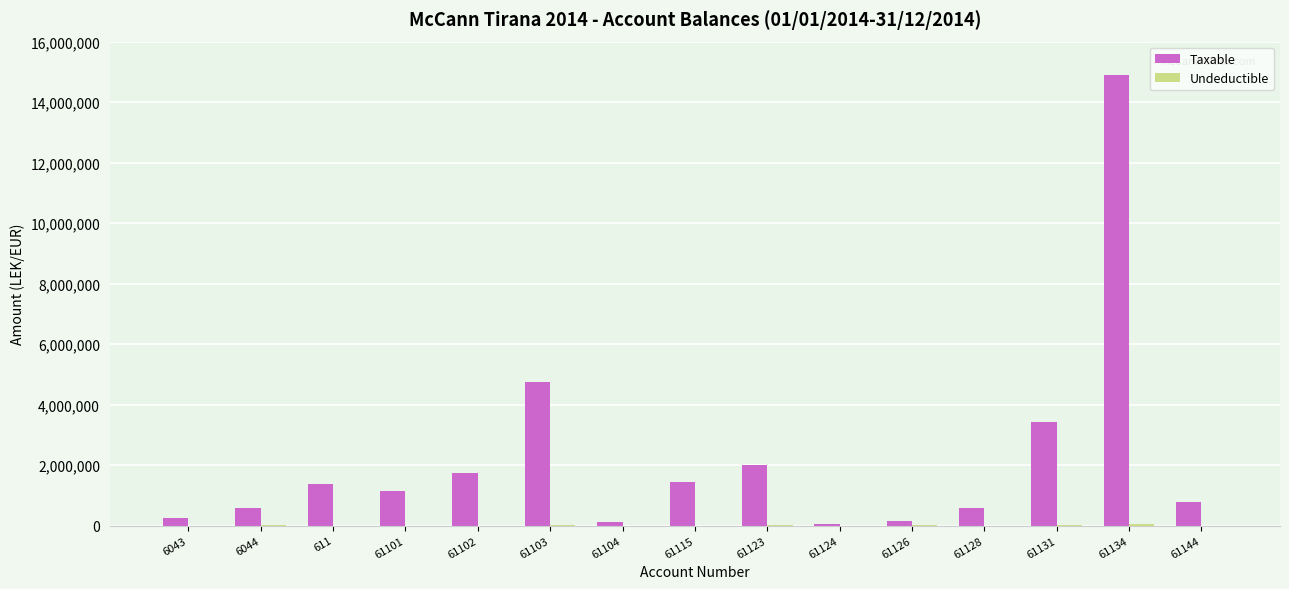

Read the Taxable value at 61124.

61813.2